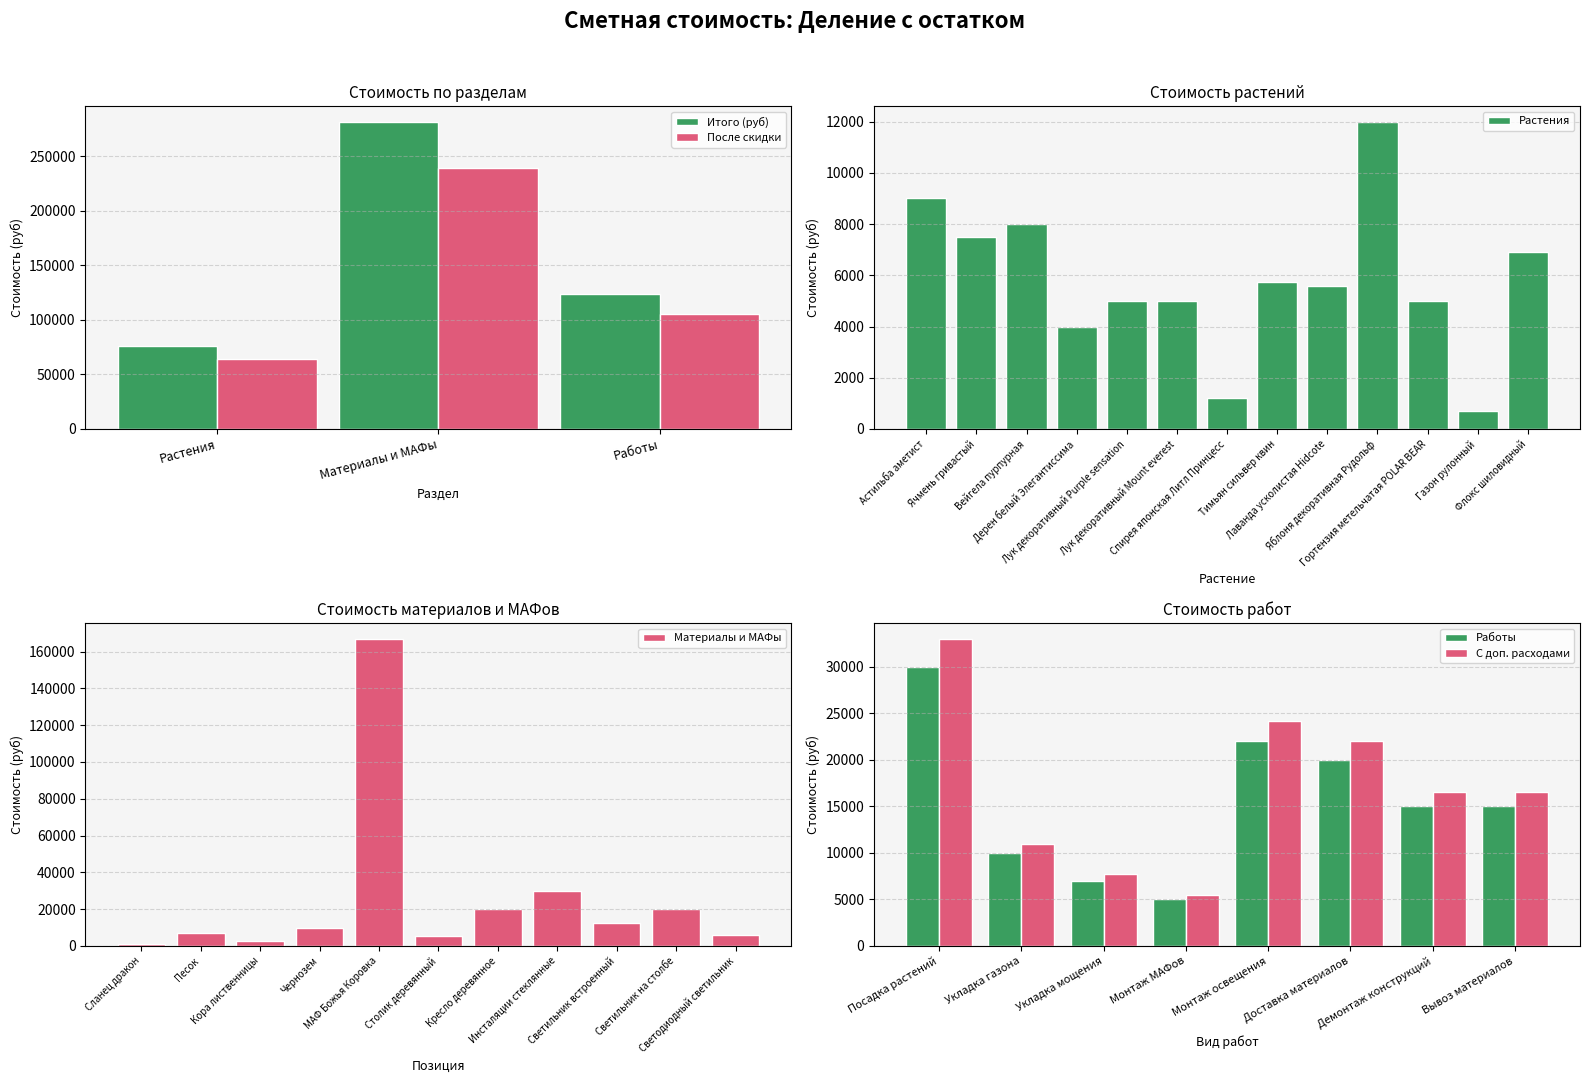

What is the difference between the maximum and minimum values?

206274